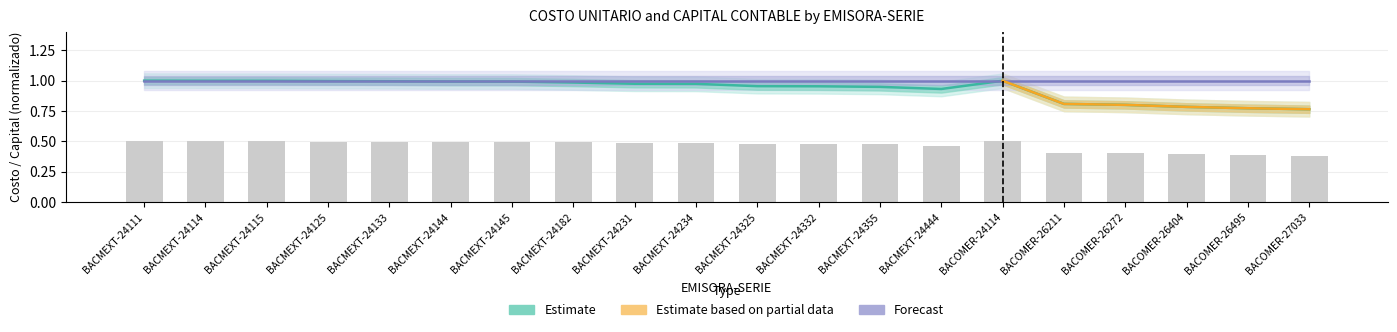

What is the minimum value for COSTO UNITARIO?

0.8